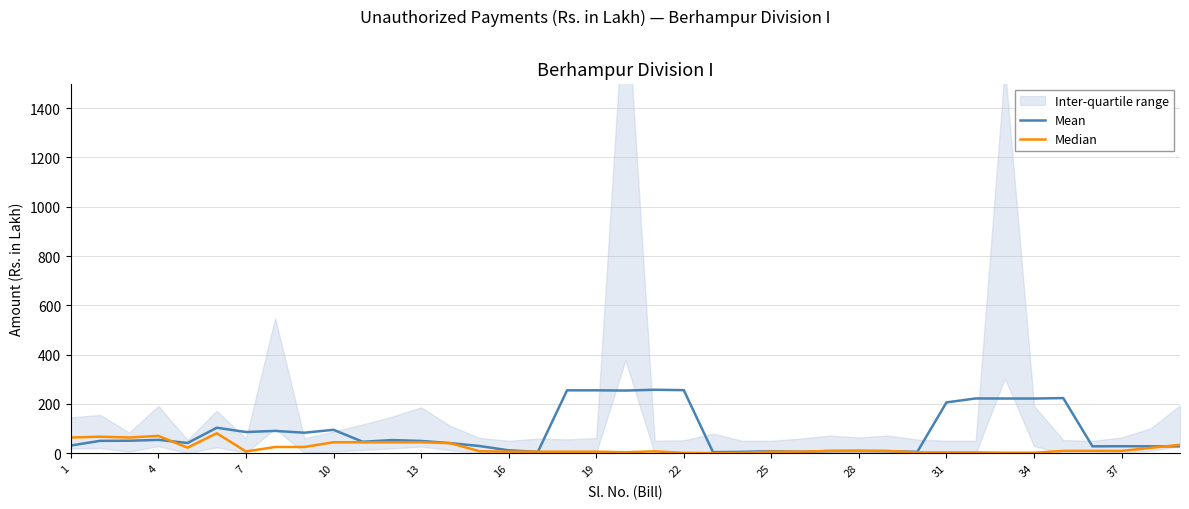

Is it true that Median equals 3.1 at 34?

False